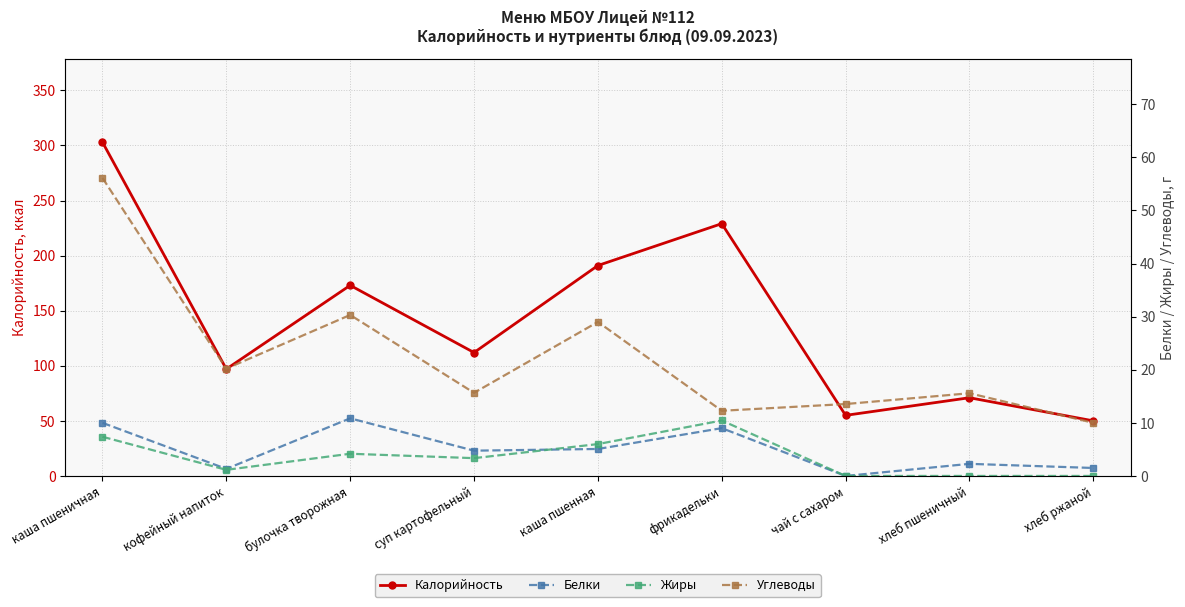

What is the greatest value displayed?

303.0